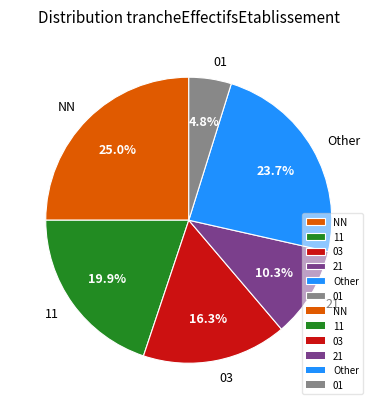

To the nearest percent, what is the difference between the largest and smallest slice percentages?

20%